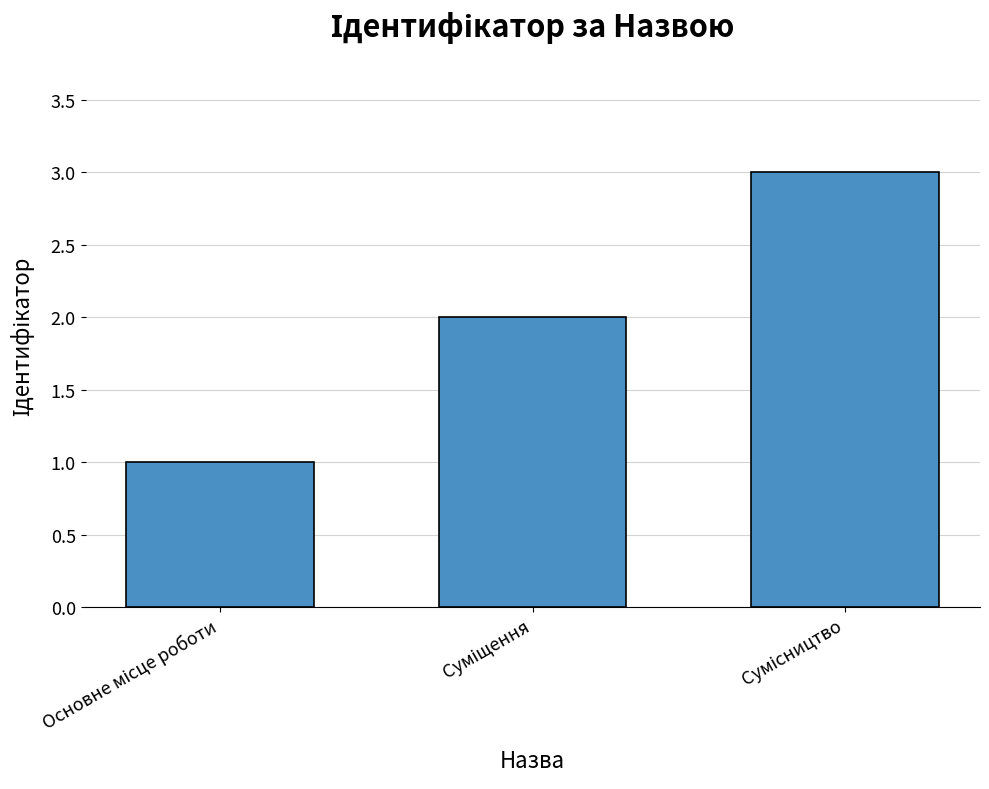

What is the sum of all values?

6